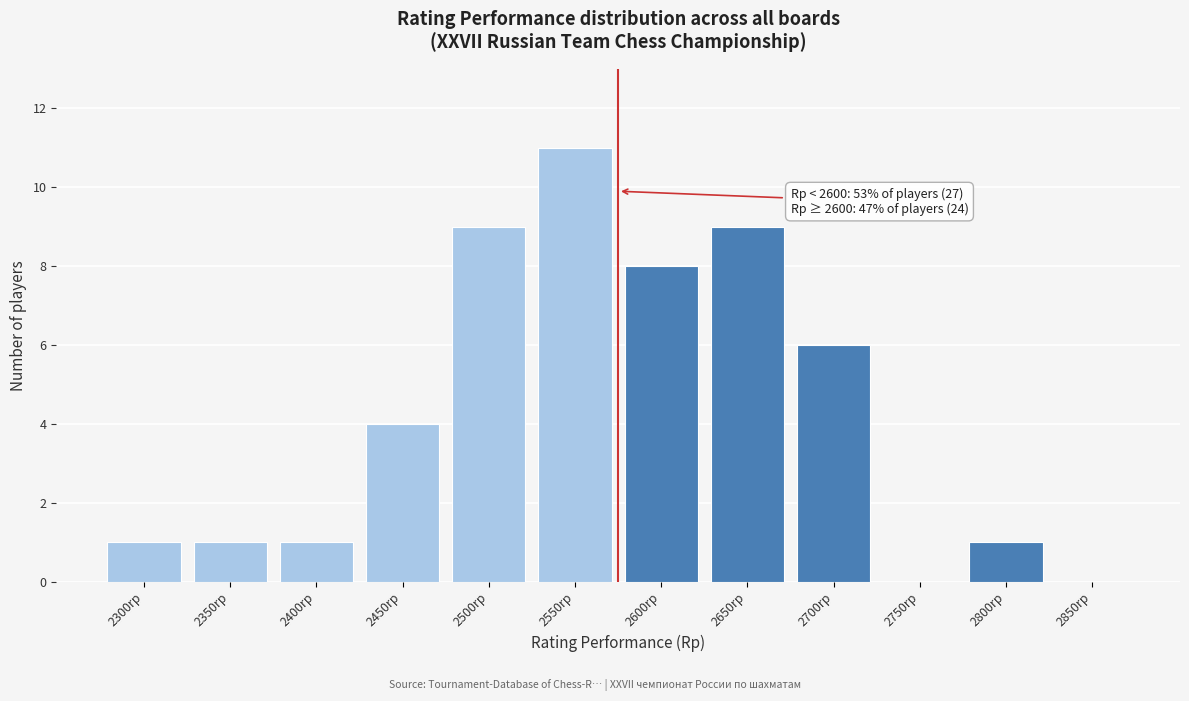

Reading left to right, extract all data points from this chart.

2300rp=1	2350rp=1	2400rp=1	2450rp=4	2500rp=9	2550rp=11	2600rp=8	2650rp=9	2700rp=6	2750rp=0	2800rp=1	2850rp=0